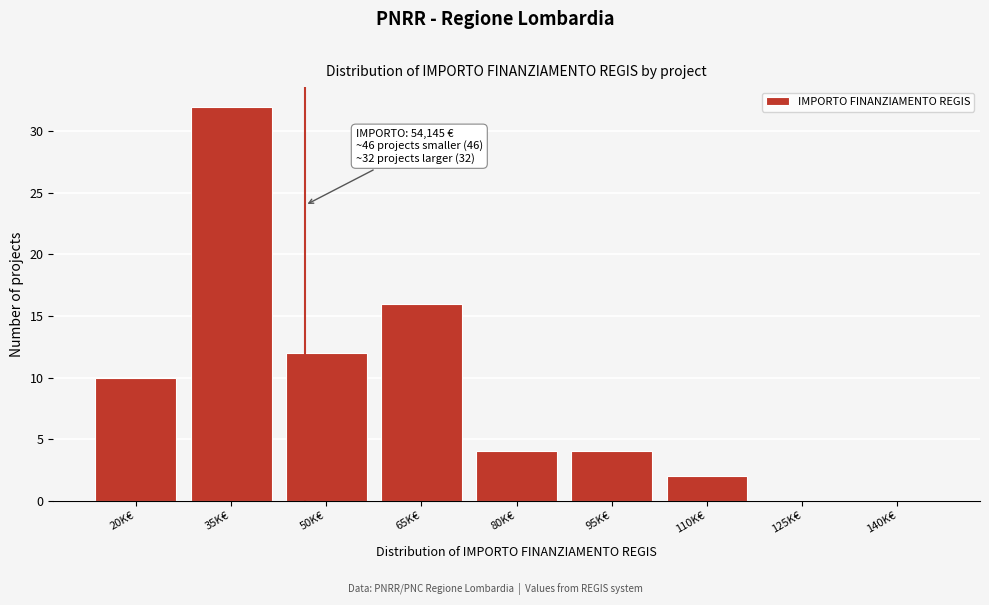

Reading left to right, extract all data points from this chart.

20K€=10	35K€=32	50K€=12	65K€=16	80K€=4	95K€=4	110K€=2	125K€=0	140K€=0